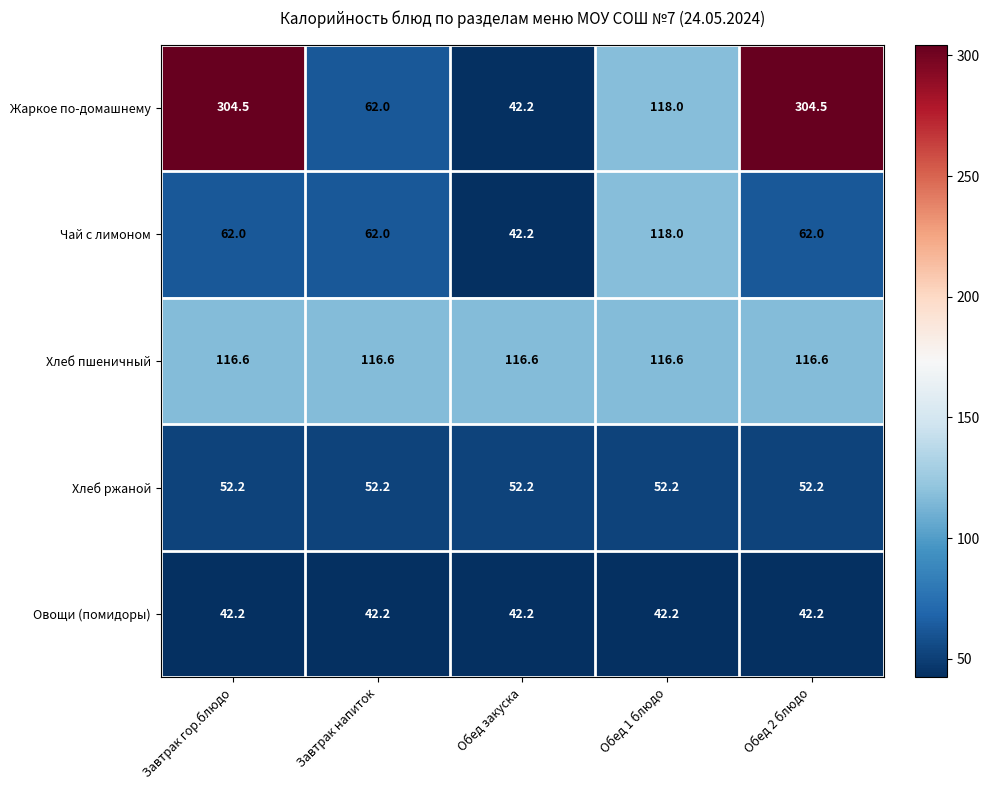

At how many categories does at least one series exceed 215?

2